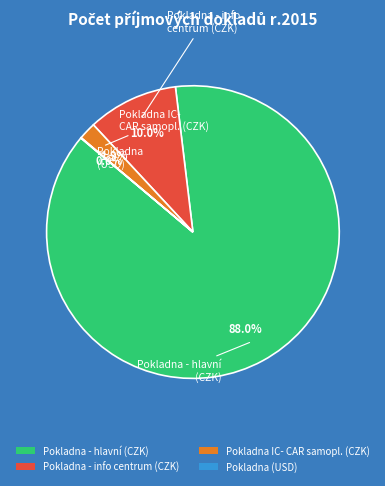

What is the largest slice in the pie chart?

Pokladna - hlavní (CZK)